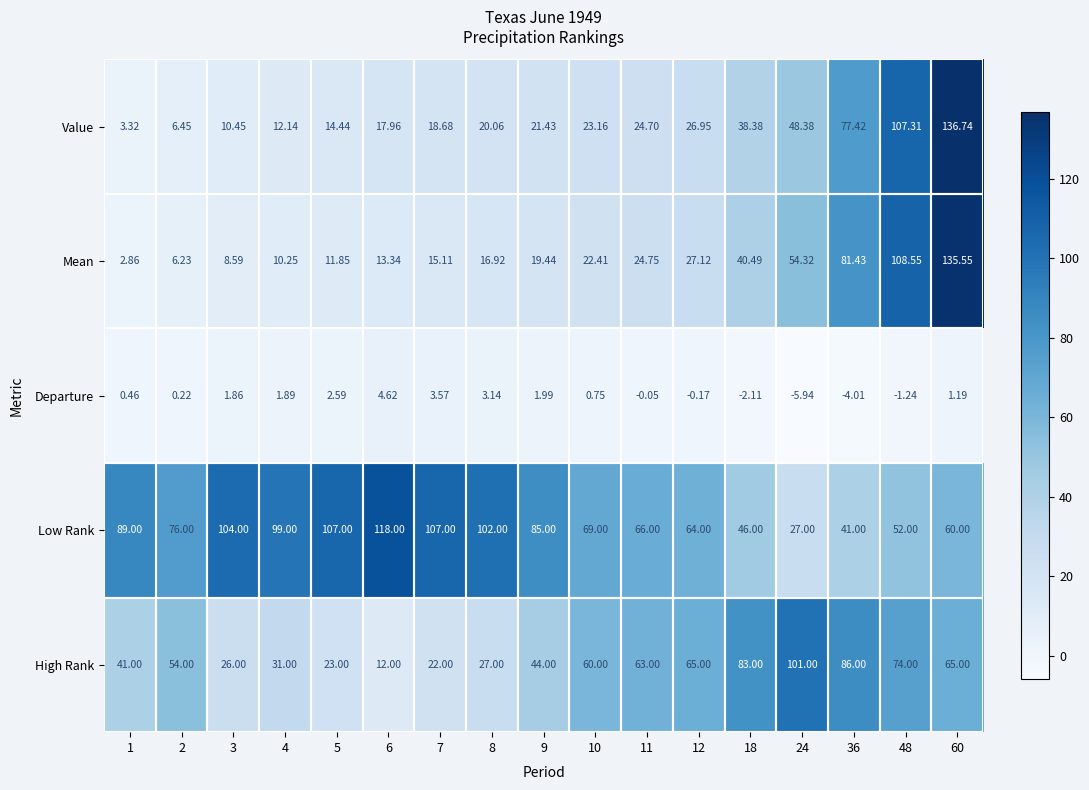

What is the total value across all series at 60?

398.5